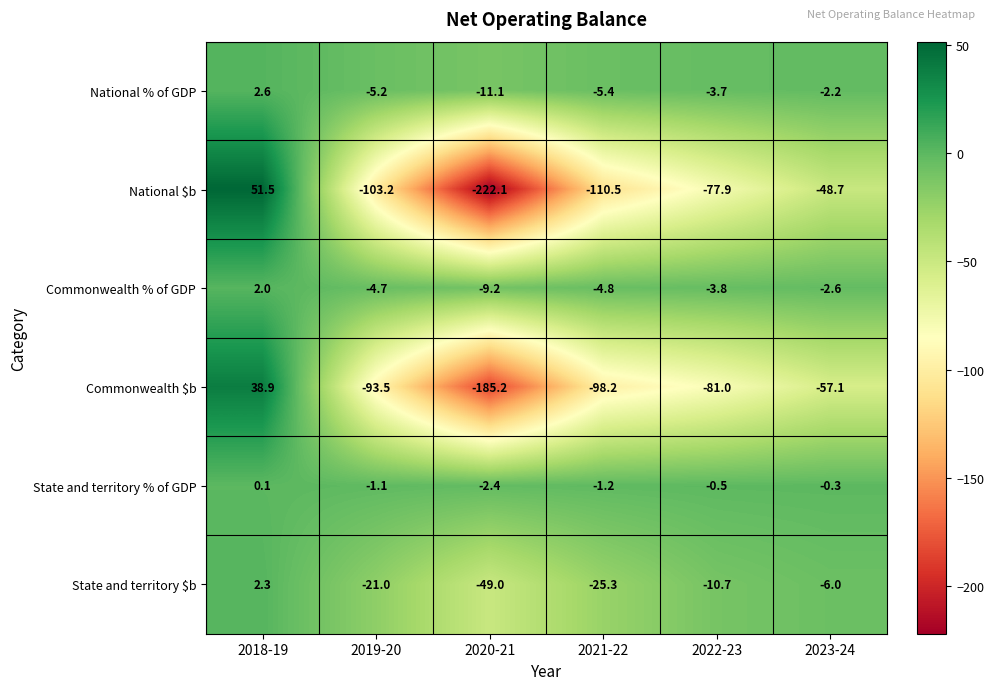

Rank the categories by National $b value from highest to lowest.

2018-19, 2023-24, 2022-23, 2019-20, 2021-22, 2020-21